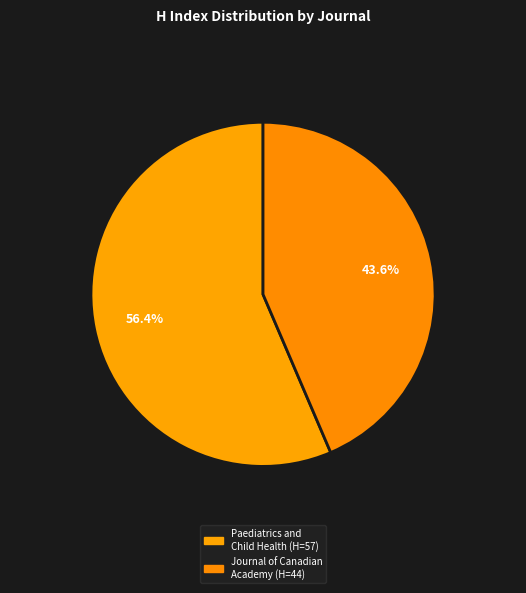

Count the number of slices in the pie.

2